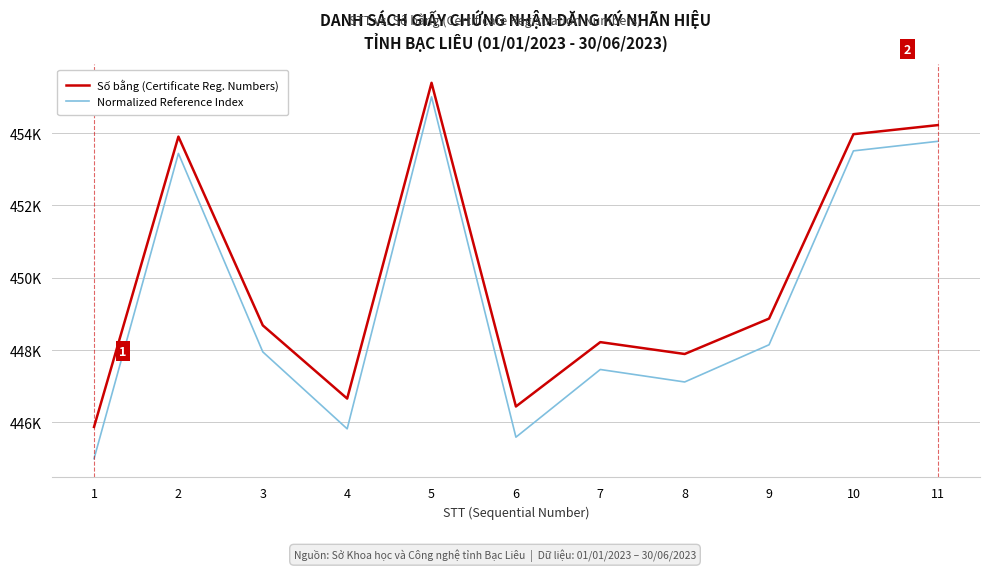

Is this an area chart (filled region under the line)?

No